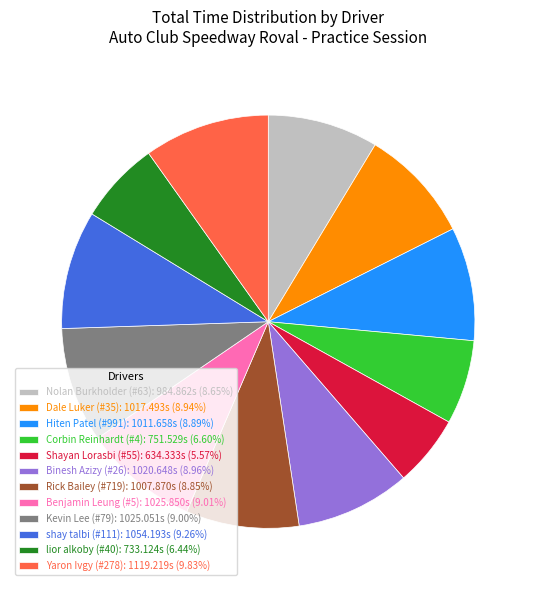

How many segments does this pie chart have?

12